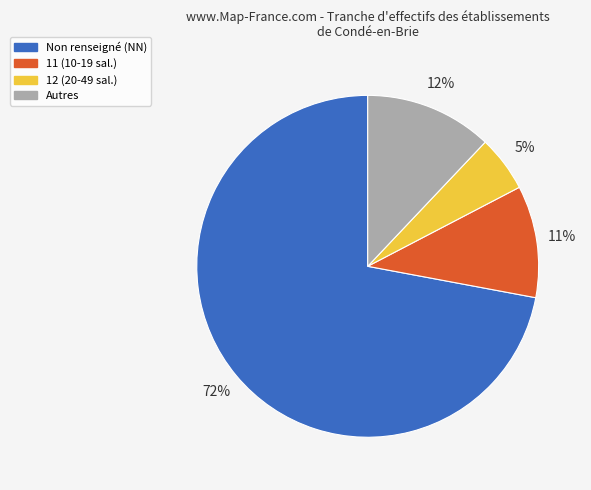

Is there a majority slice in this chart?

Yes